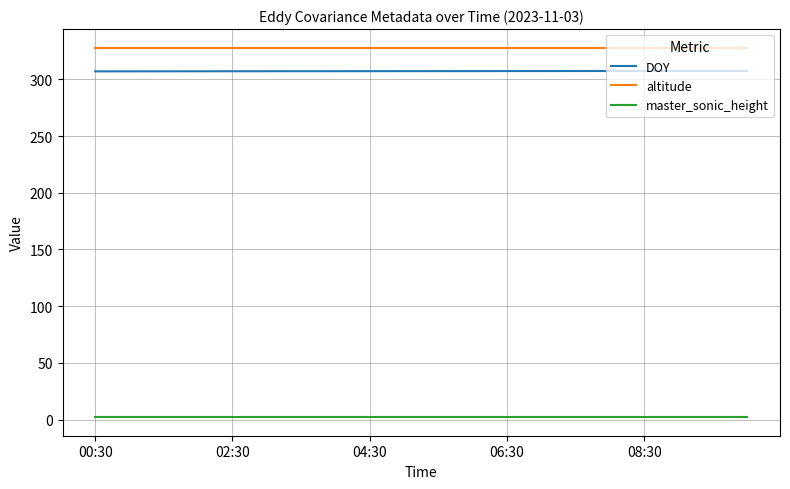

Rank the series by their maximum value, from lowest to highest.

master_sonic_height, DOY, altitude